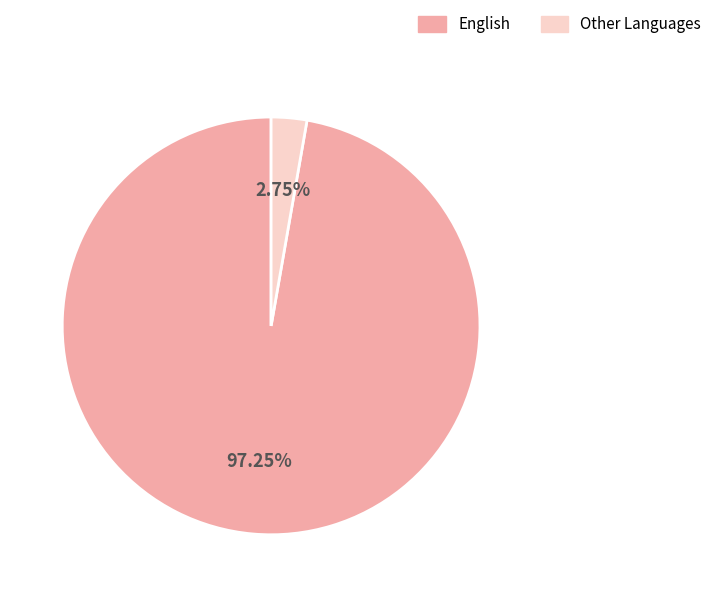

Does any single category account for the majority?

Yes